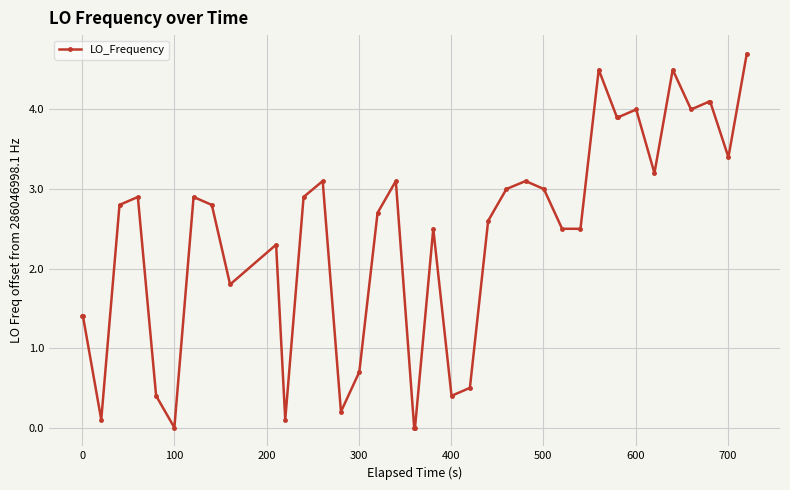

How many values exceed 2?

27